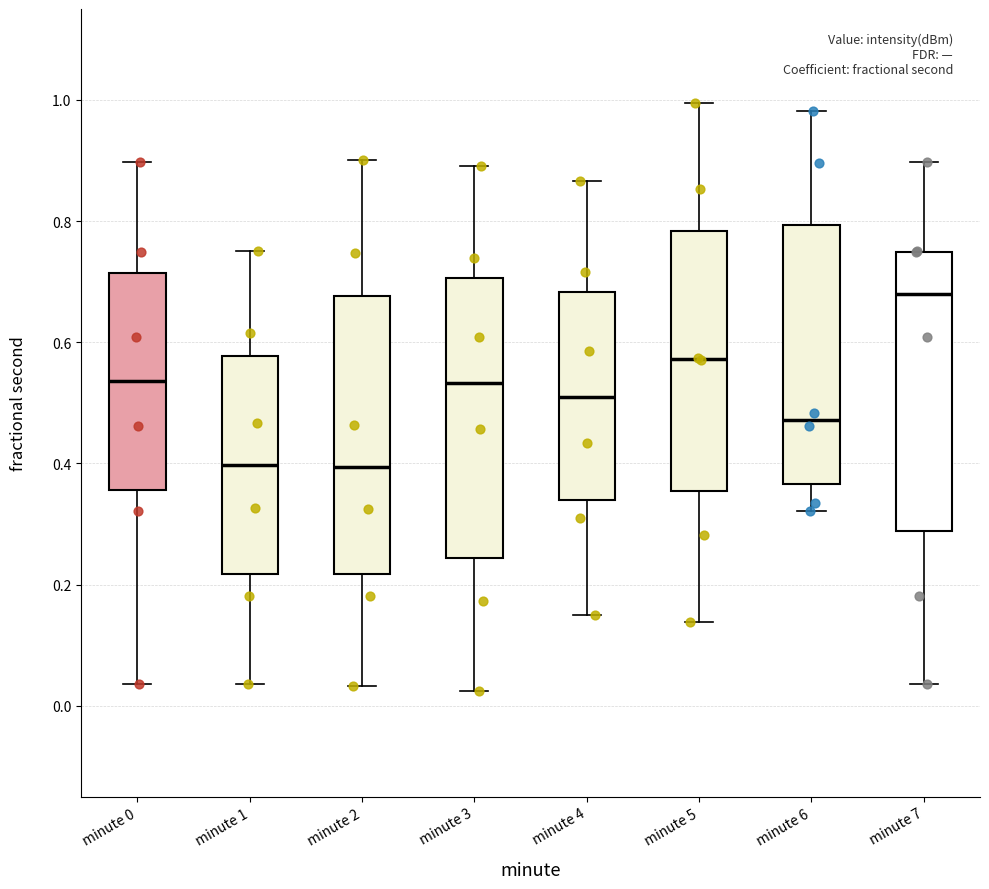

Reading left to right, read every box against the y-axis: the position of its median line, the range the box covers, and the ends of its whiskers. The values are not printed on the chart, so give them approximately, as read against the axis.

minute 0: median 0.54, box 0.36 to 0.72, whiskers 0.04 to 0.90
minute 1: median 0.40, box 0.22 to 0.58, whiskers 0.04 to 0.74
minute 2: median 0.40, box 0.22 to 0.68, whiskers 0.04 to 0.90
minute 3: median 0.54, box 0.24 to 0.70, whiskers 0.02 to 0.90
minute 4: median 0.50, box 0.34 to 0.68, whiskers 0.14 to 0.86
minute 5: median 0.58, box 0.36 to 0.78, whiskers 0.14 to 1.00
minute 6: median 0.48, box 0.36 to 0.80, whiskers 0.32 to 0.98
minute 7: median 0.68, box 0.28 to 0.74, whiskers 0.04 to 0.90